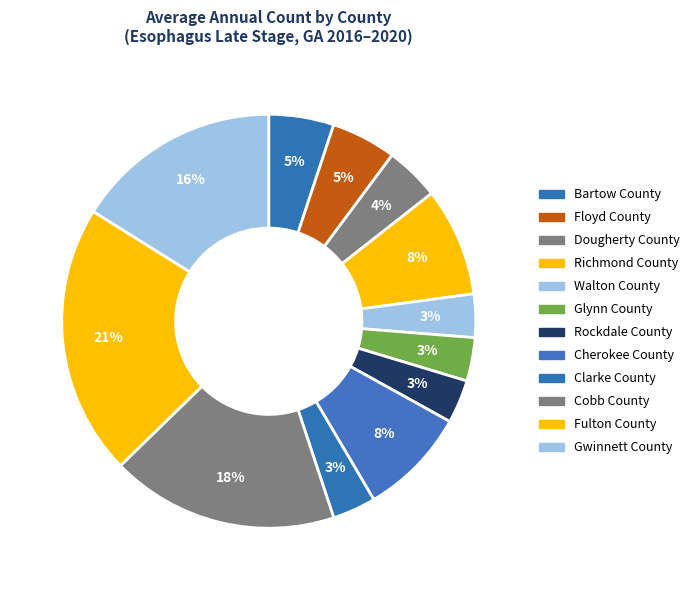

To the nearest percent, what is the average slice percentage?

8%